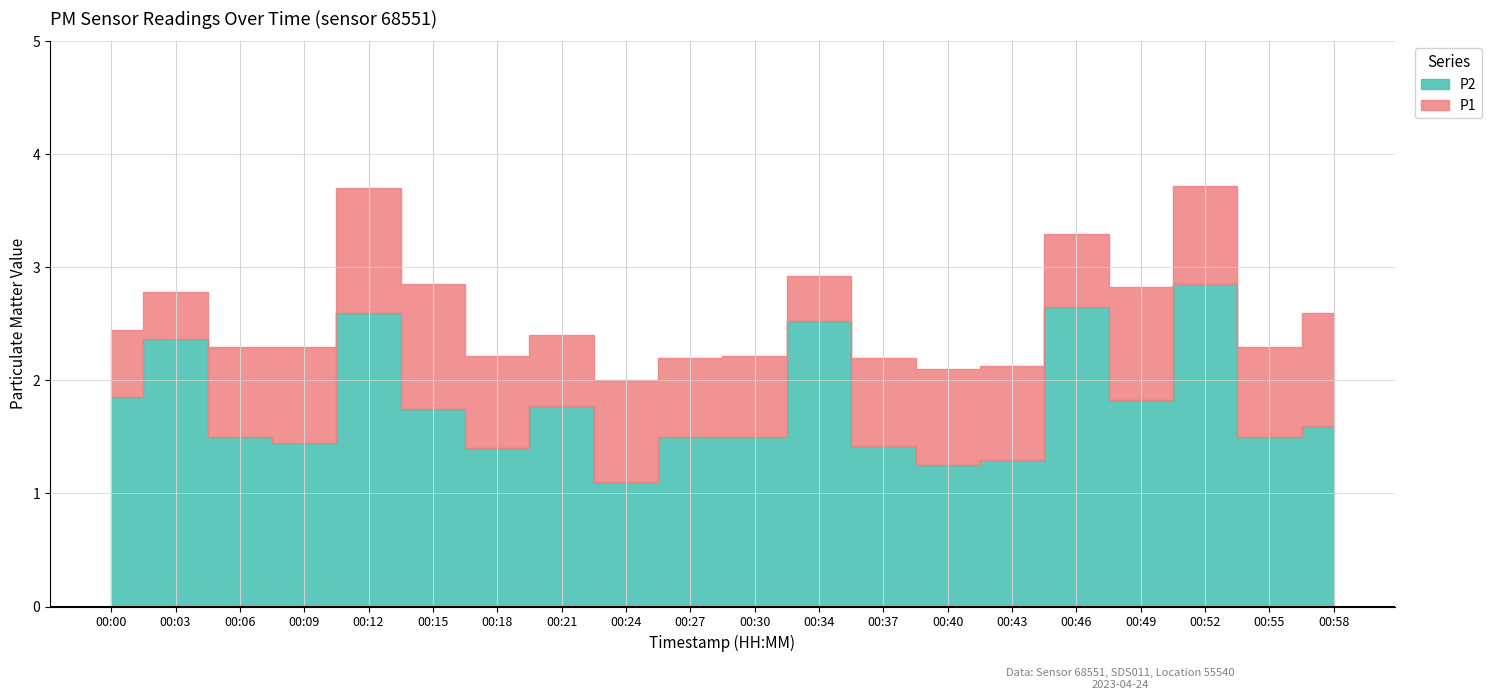

List the series in order of their peak value, lowest first.

P2, P1